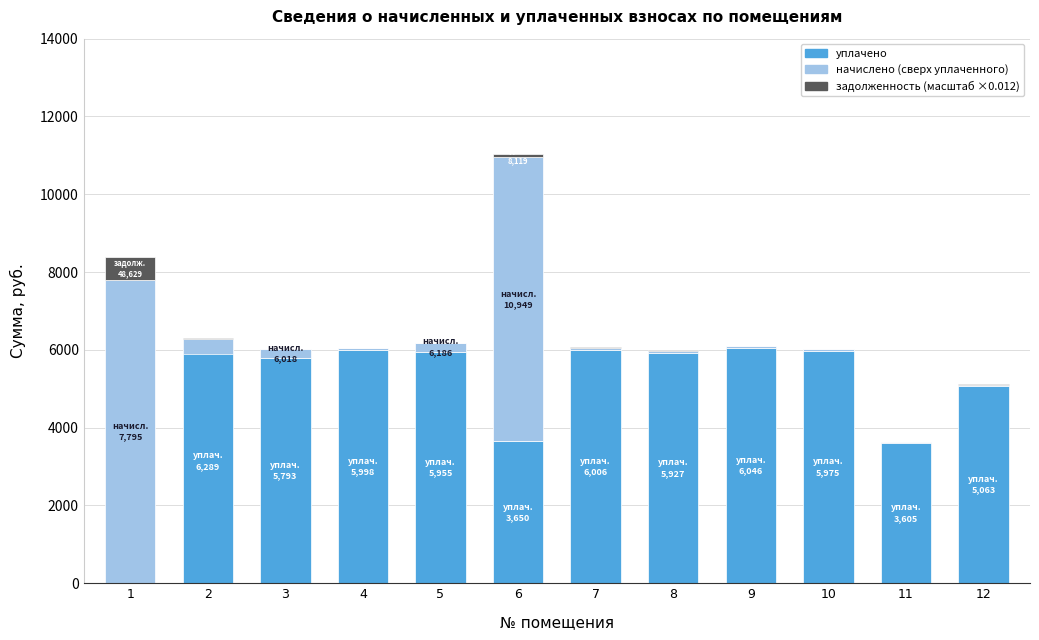

The value of уплачено at 5 is 10488.0. True or false?

False